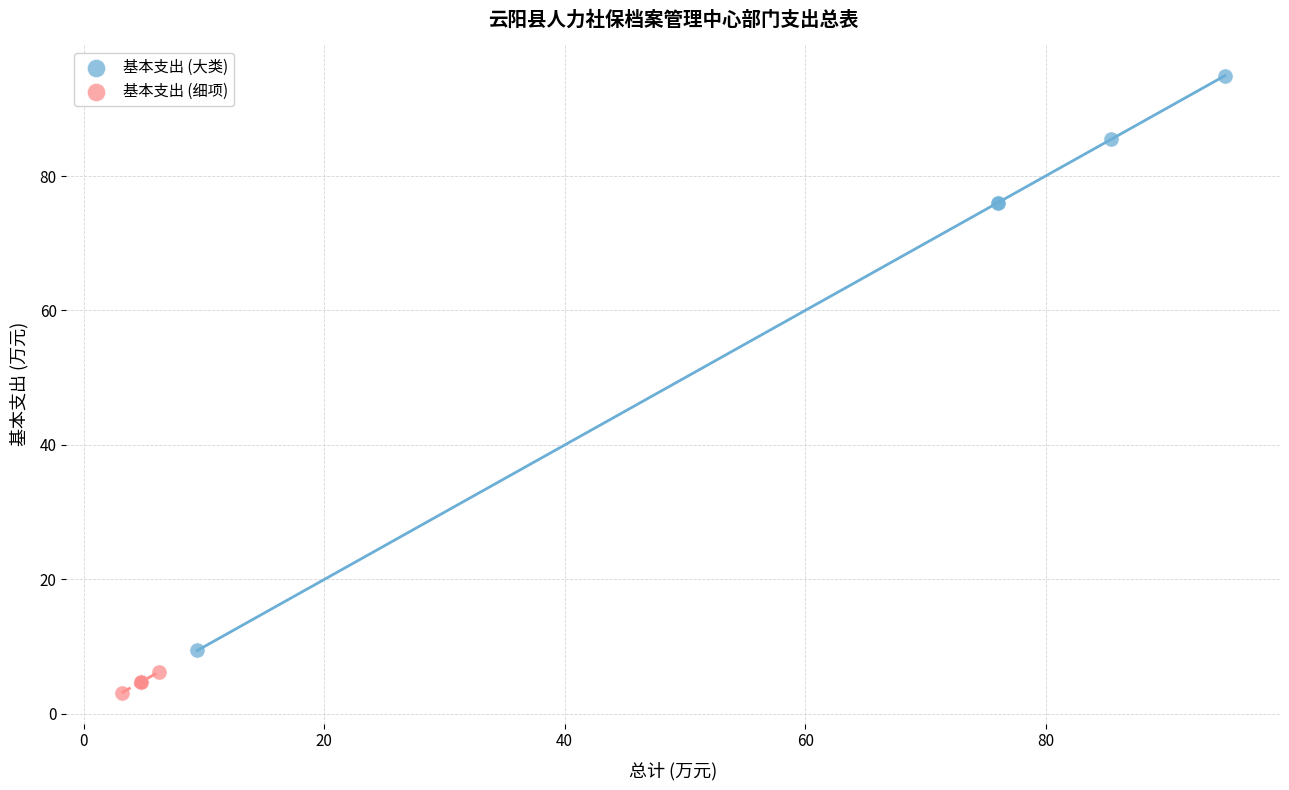

Which series reaches the maximum Y coordinate?

基本支出 (大类)